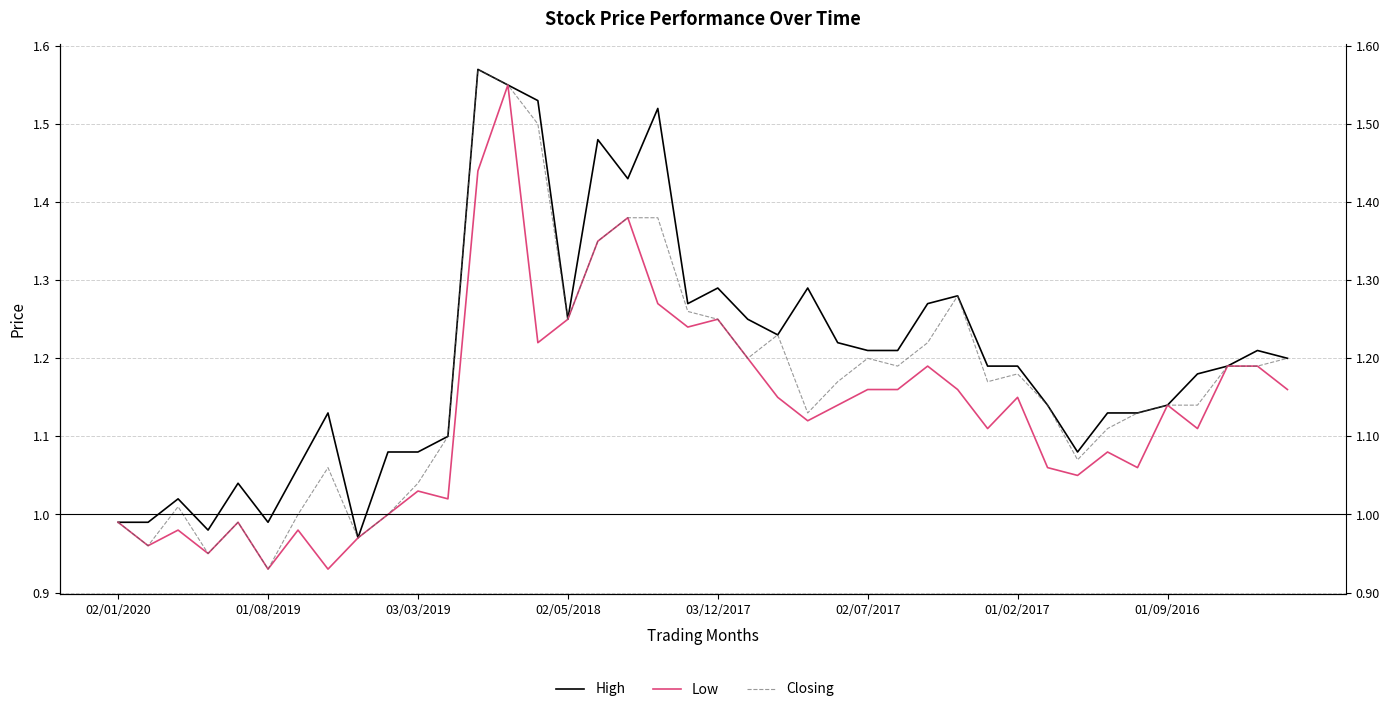

What is the average value of the High series?

1.2